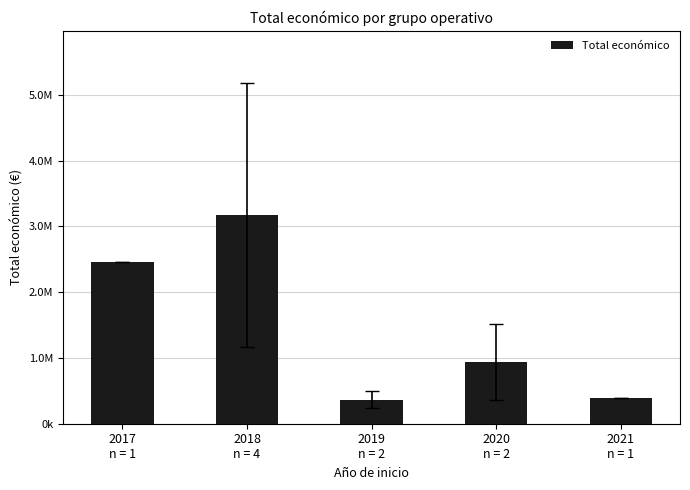

At which label does the data first exceed 938575?

2017
n = 1